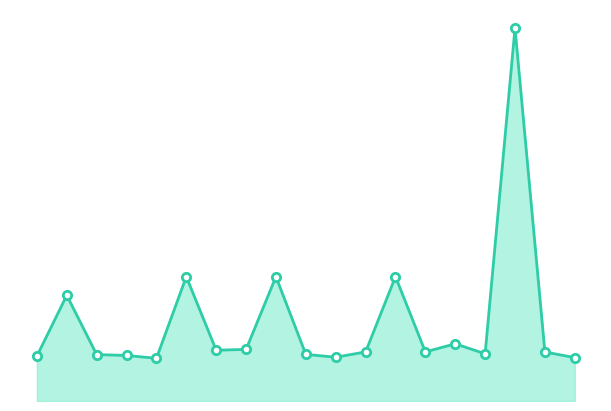

What position from the left is 18?

19